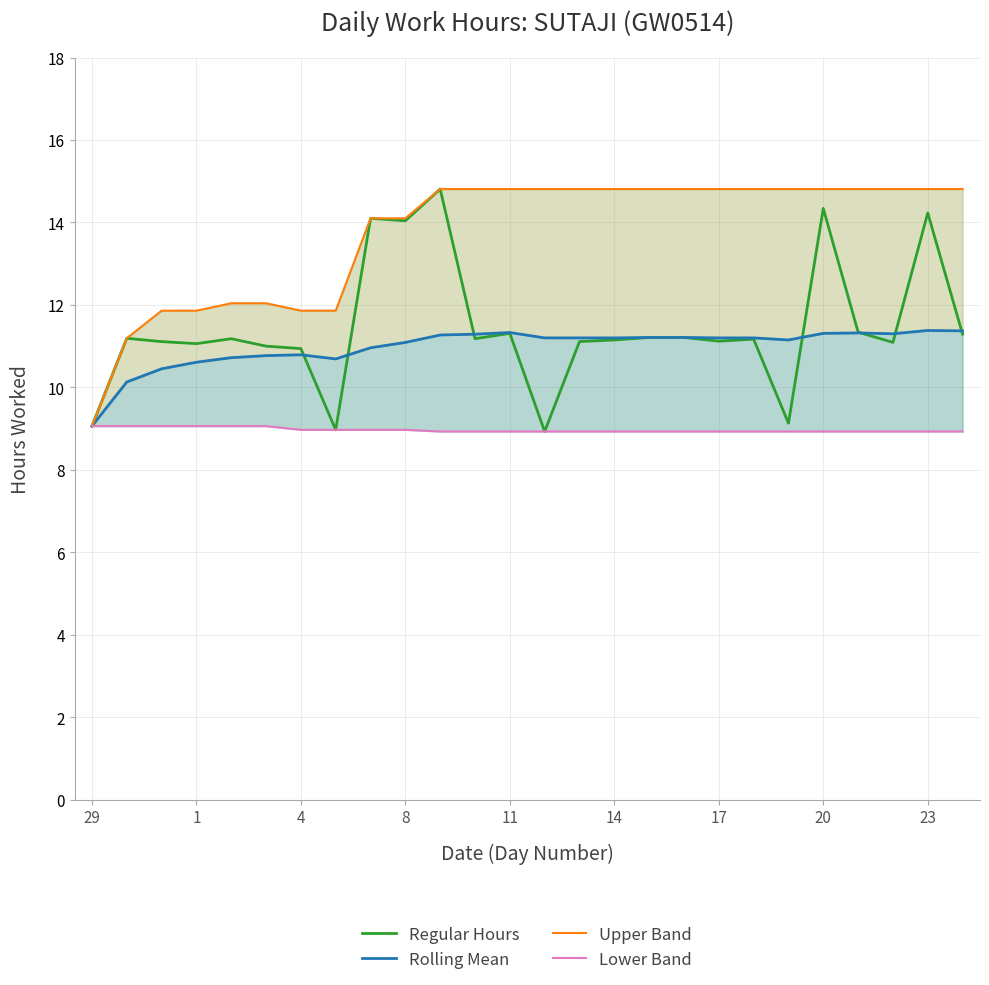

What is the difference between the maximum and minimum values in the Regular Hours series?

5.9